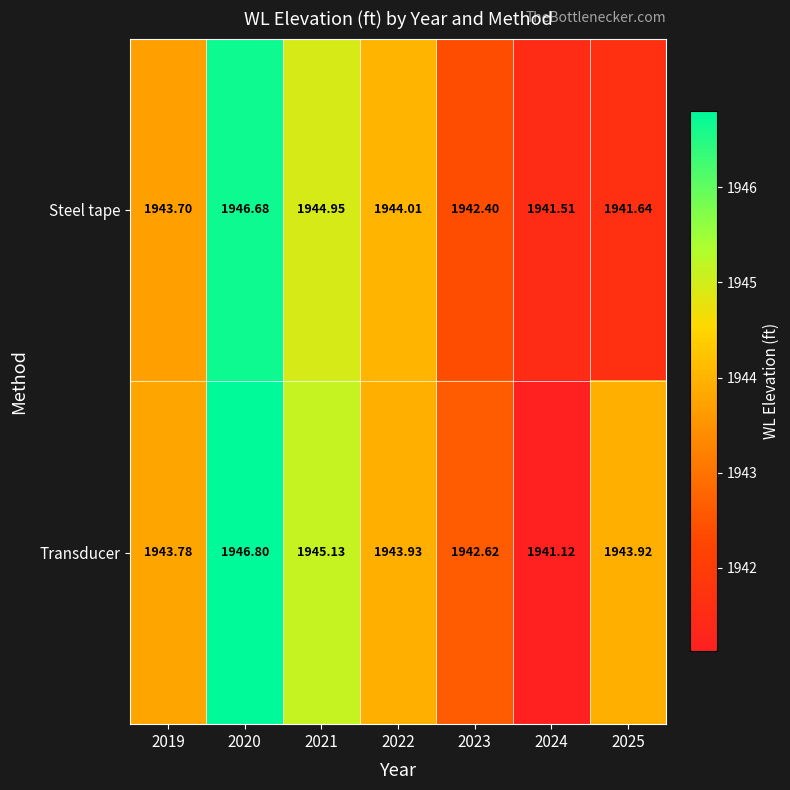

Which series changed the most between 2021 and 2025?

Steel tape